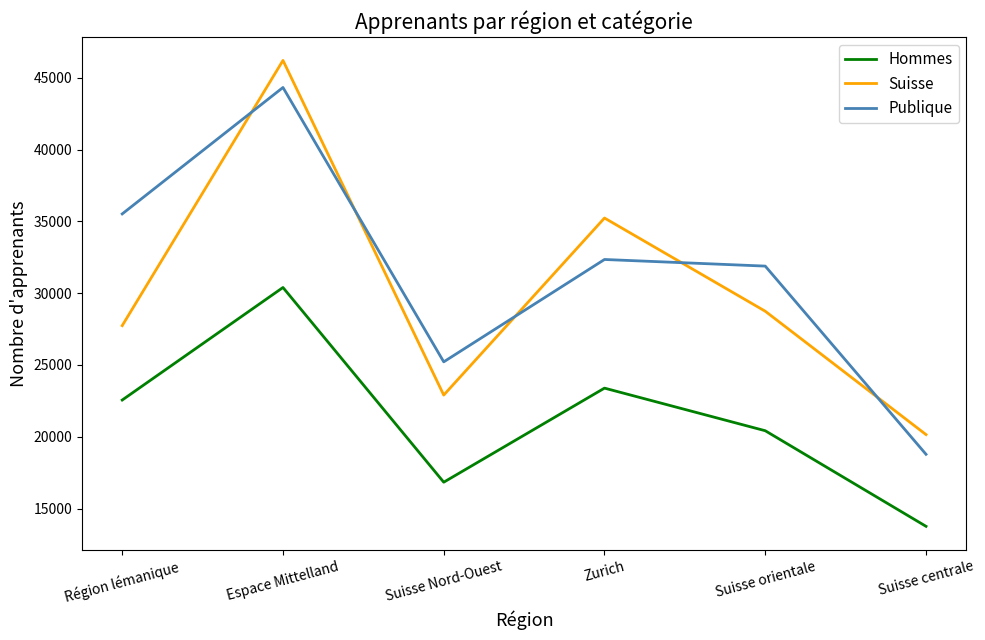

Which series has the largest total across all categories?

Publique